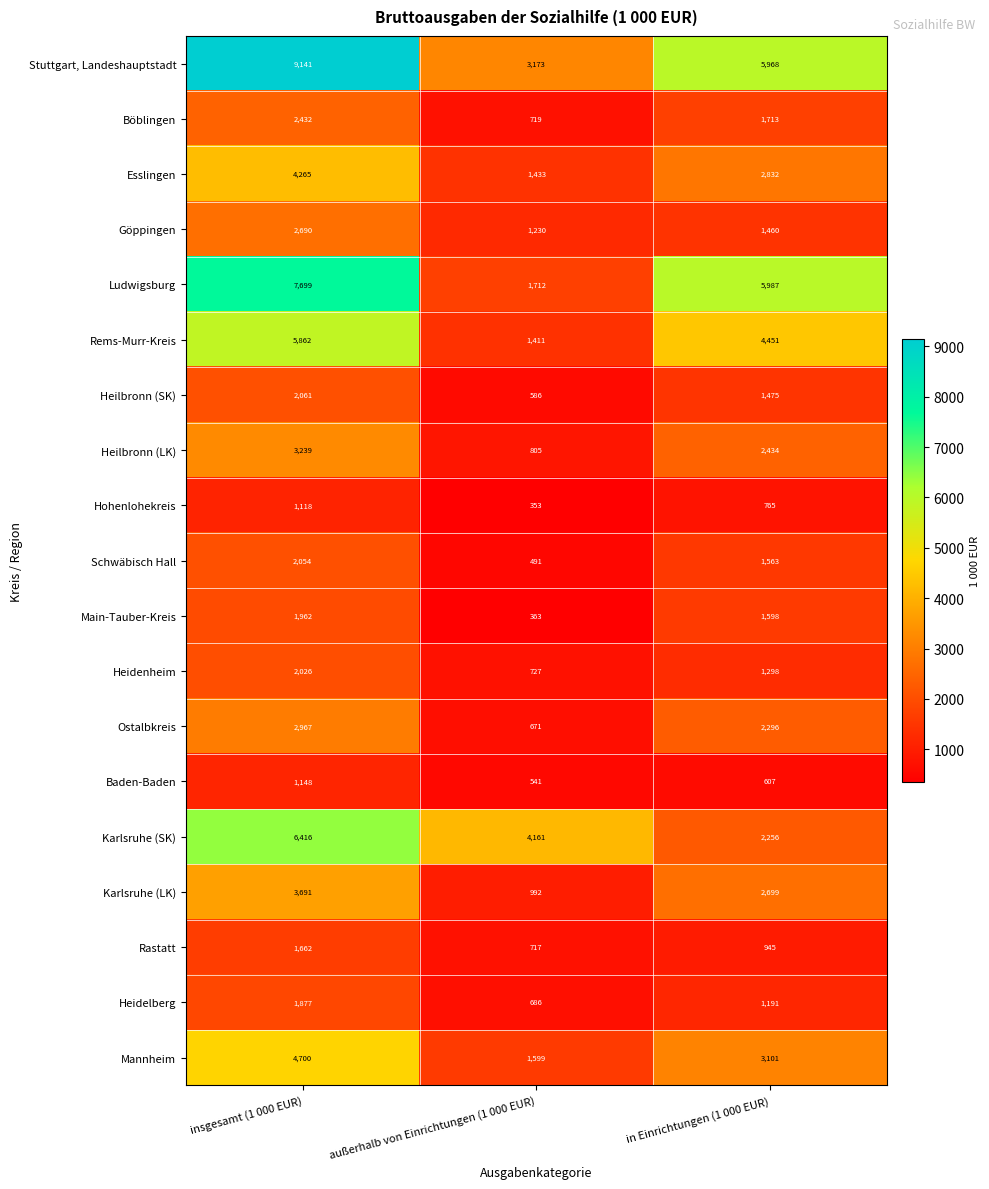

Count the Heidenheim values in the range 727 to 2026.

3